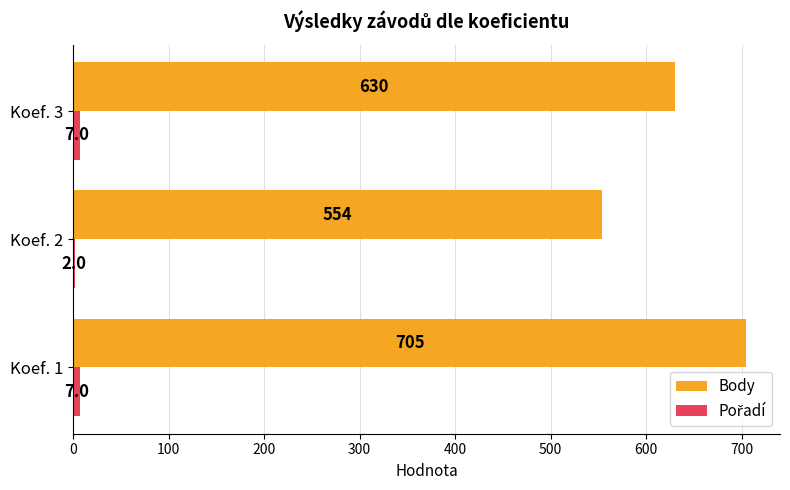

Which series changed the most between Koef. 2 and Koef. 3?

Body